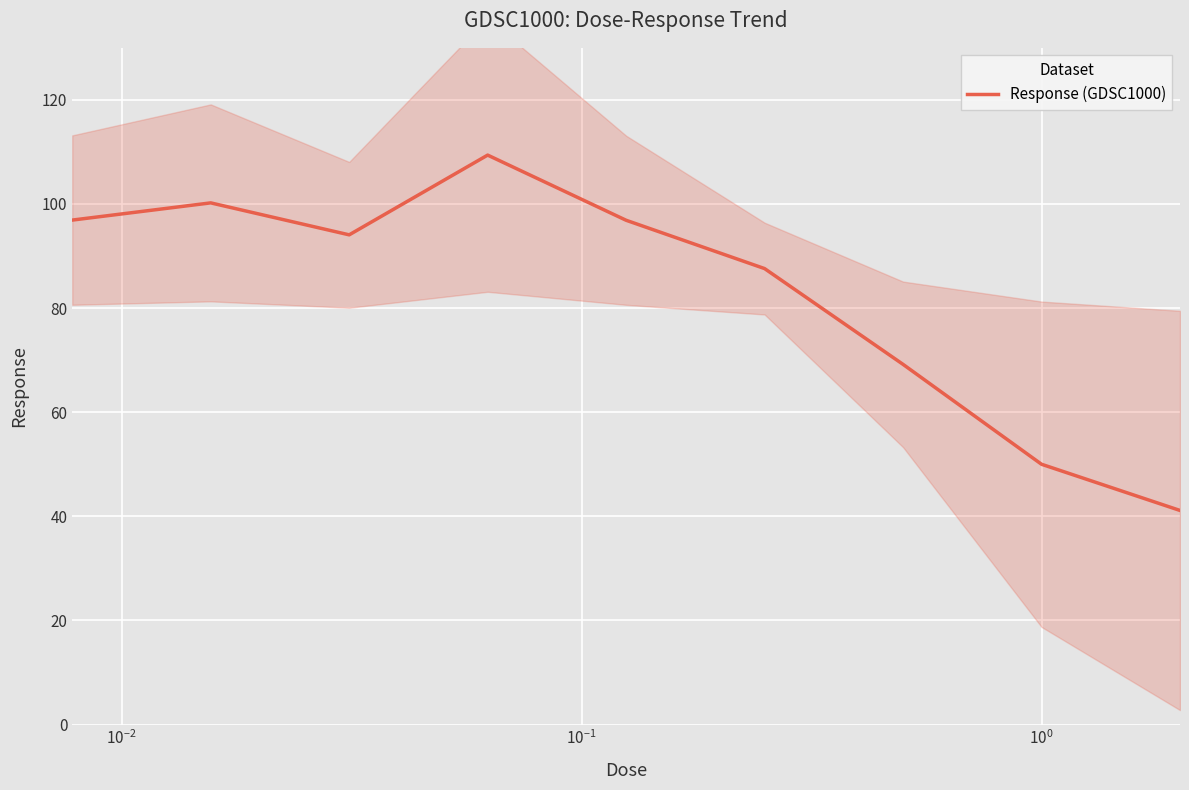

What is the minimum value for Response (GDSC1000)?

41.1